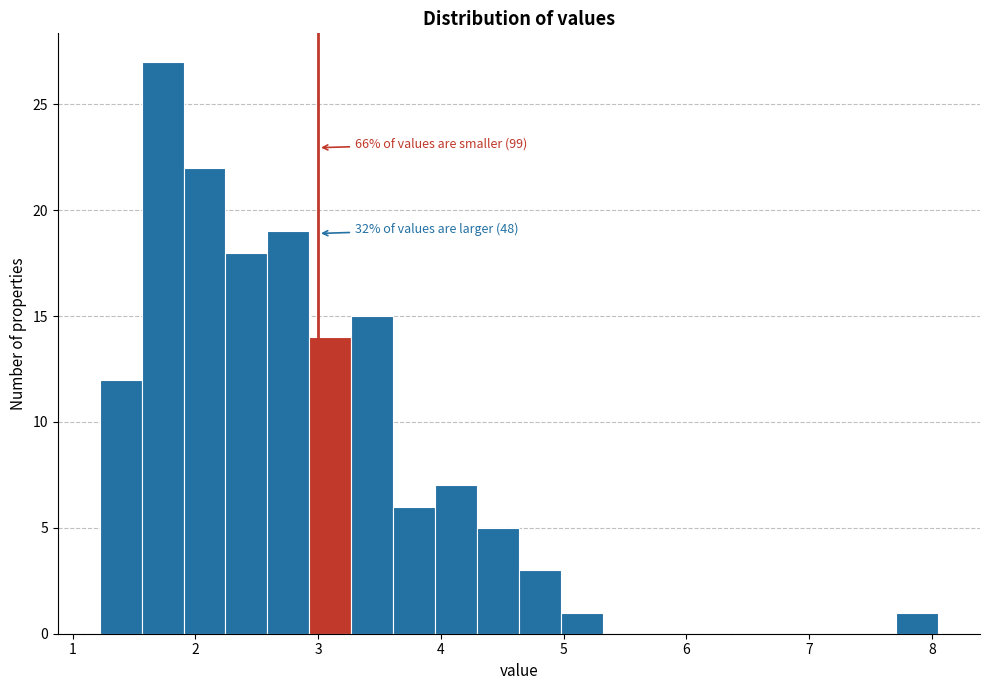

Around what value on the x-axis is the tallest bar? Give the approximate position of its centre, as read against the axis.

1.7